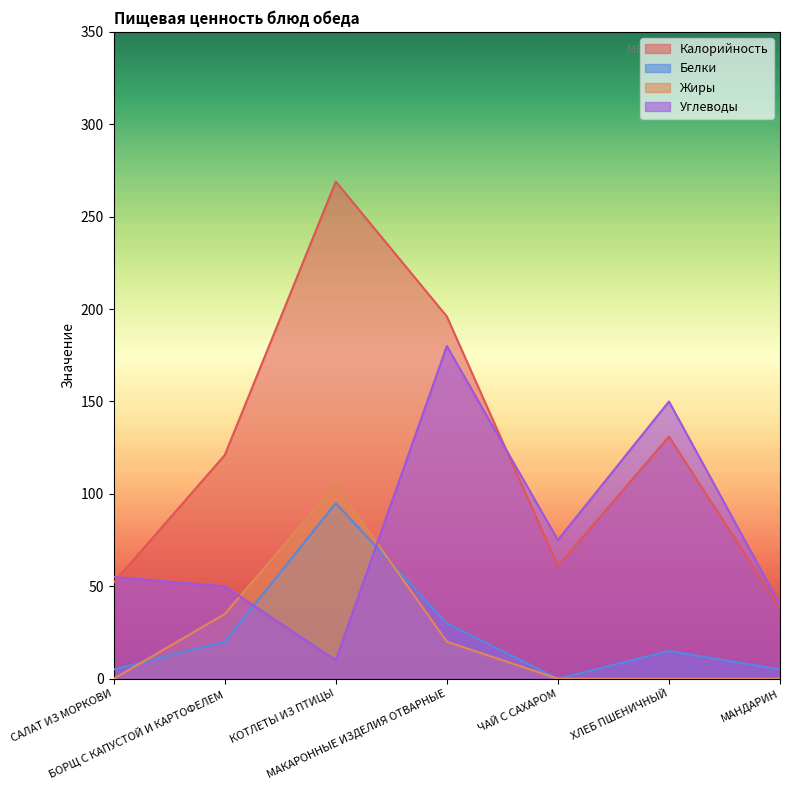

What are all the series names shown in the legend?

Калорийность, Белки, Жиры, Углеводы